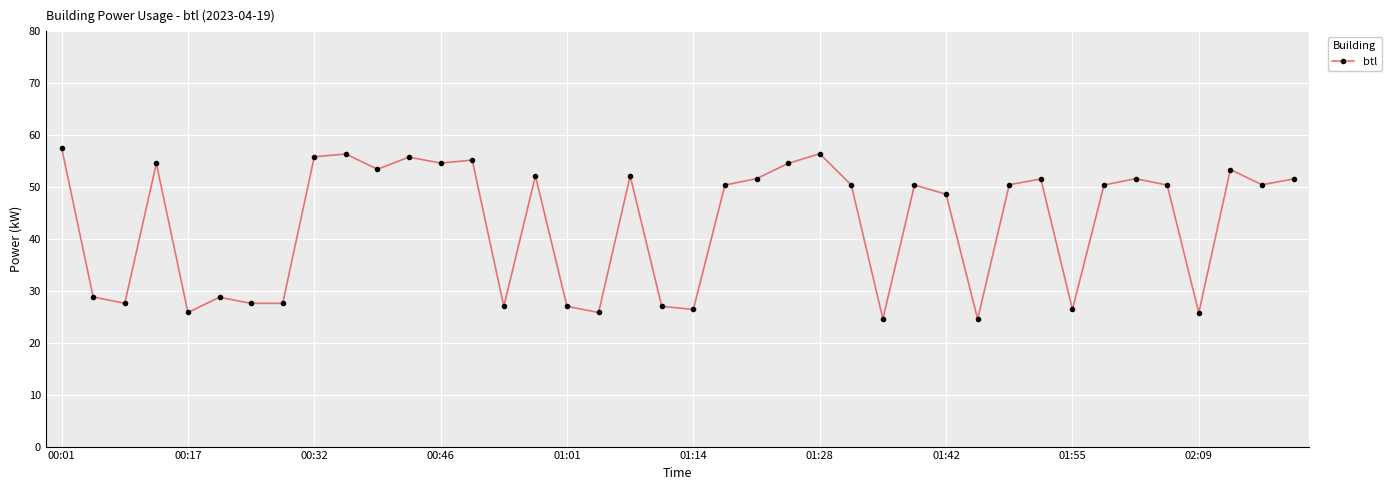

What is the difference between the second highest and minimum values?

31.9